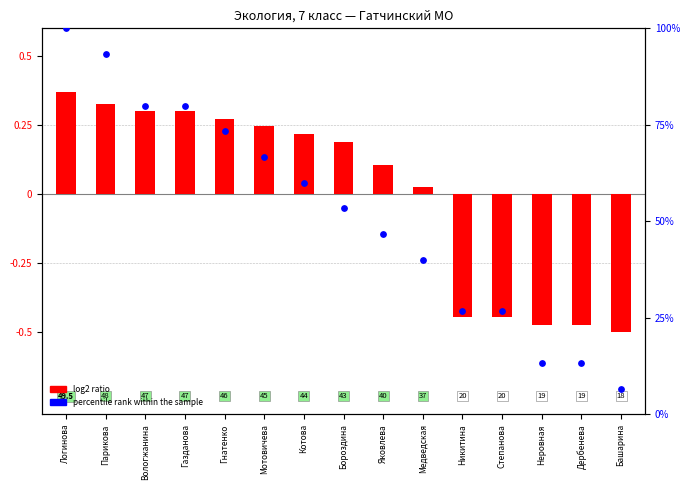

Which series has the largest Y range (max minus min)?

percentile rank within the sample